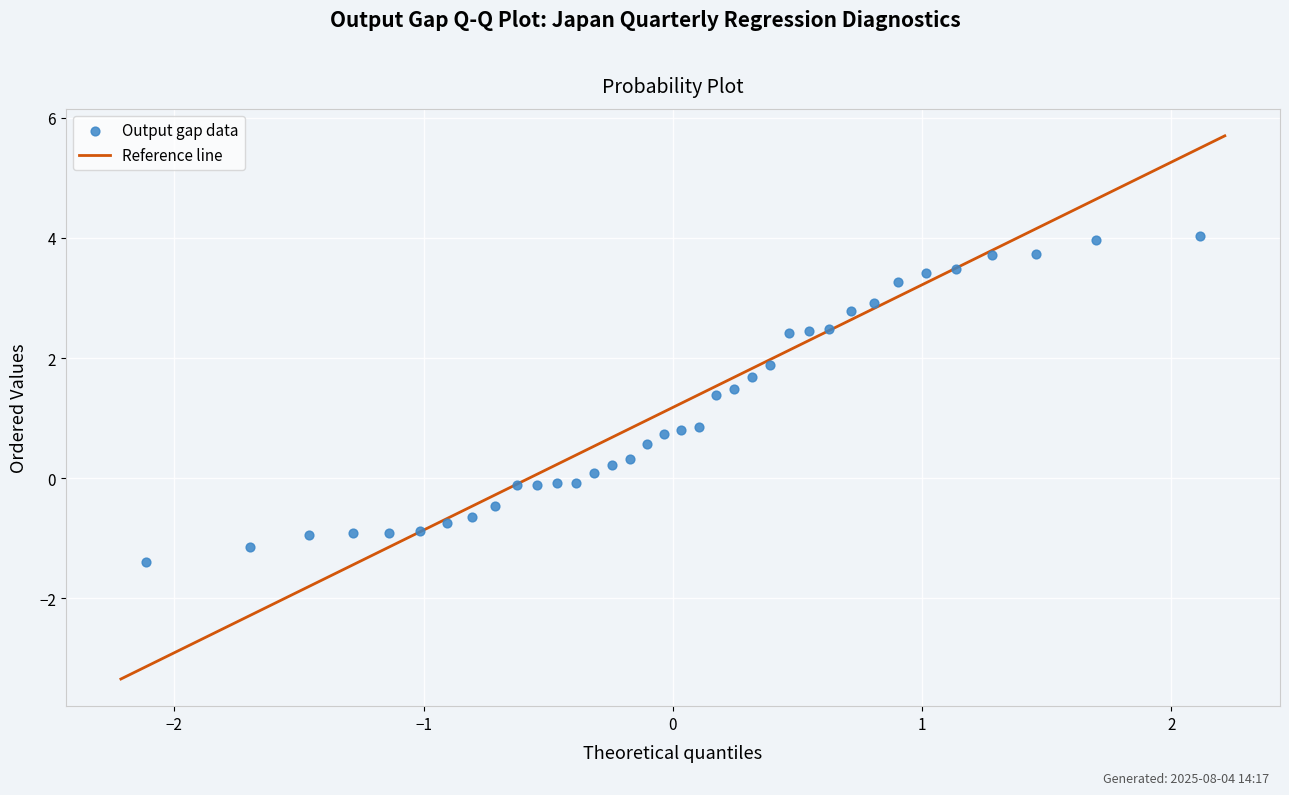

What is the range of Y values (max minus min)?

5.4